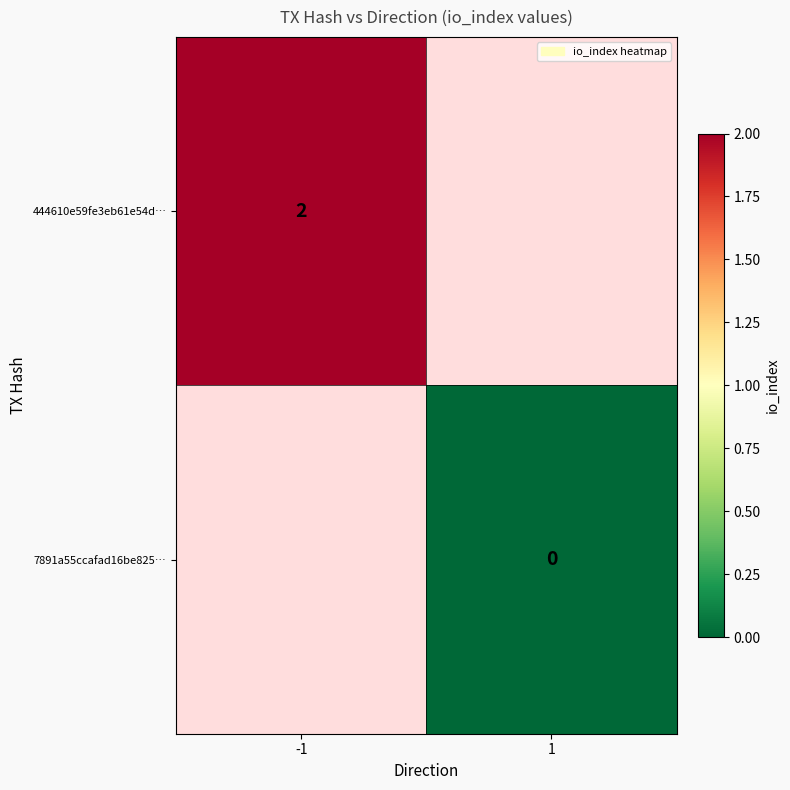

How many series are shown in this chart?

2